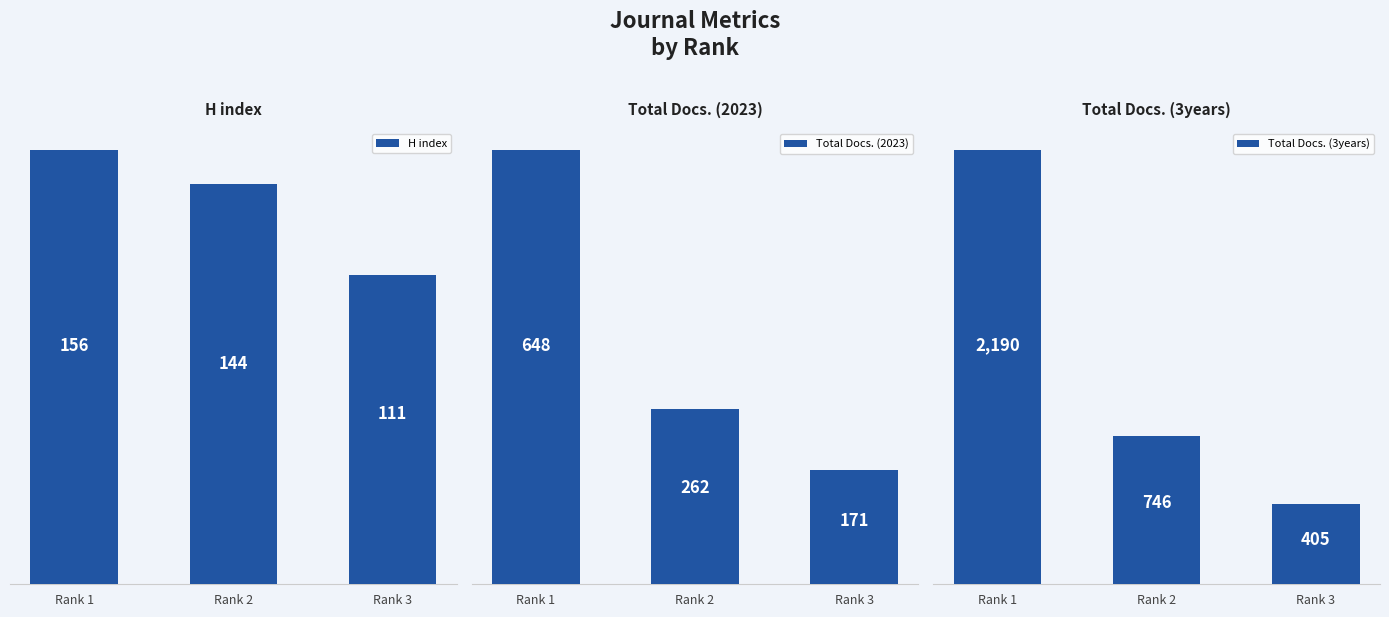

What is the minimum value for Total Docs. (2023)?

171